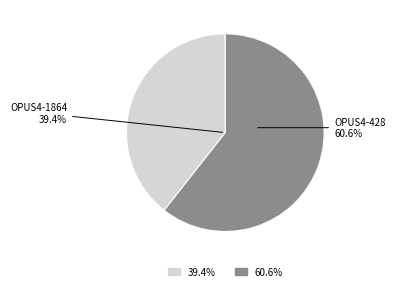

To the nearest percent, what is the difference between the largest and smallest slice percentages?

21%